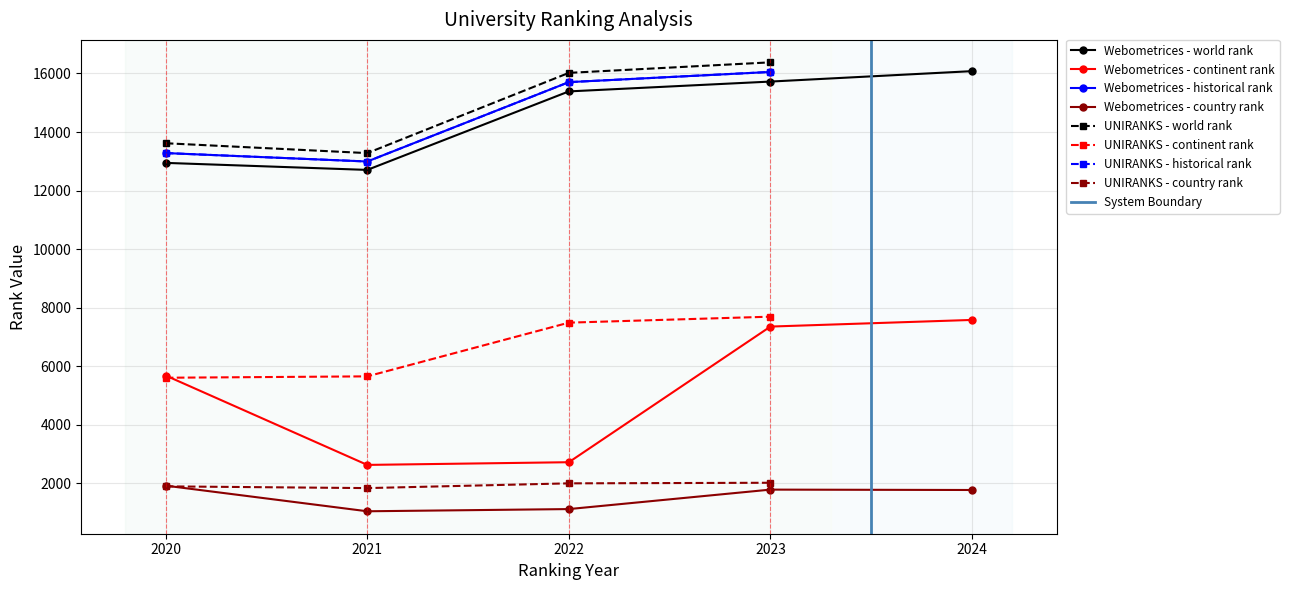

True or false: historical rank and continent rank cross at least once.

False